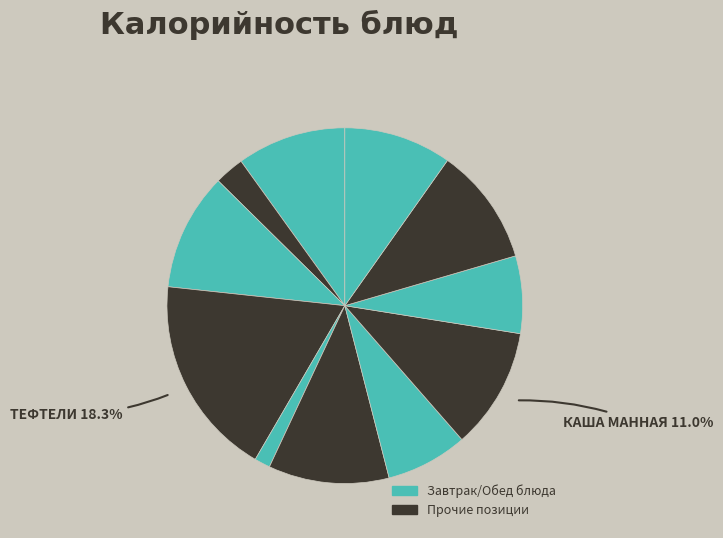

Which has a higher value, Булочка or Каша манная?

Каша манная